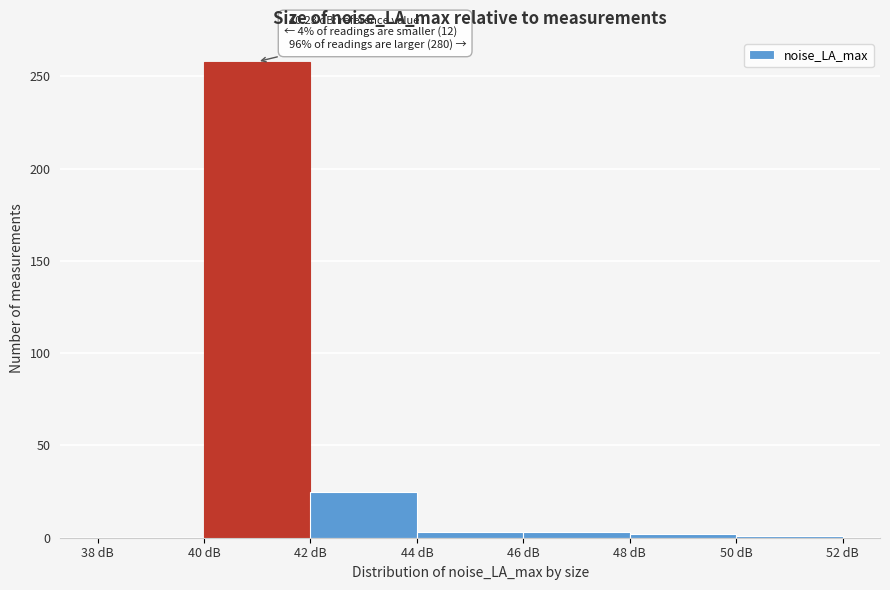

Which range on the x-axis has the tallest bar?

40 to 42